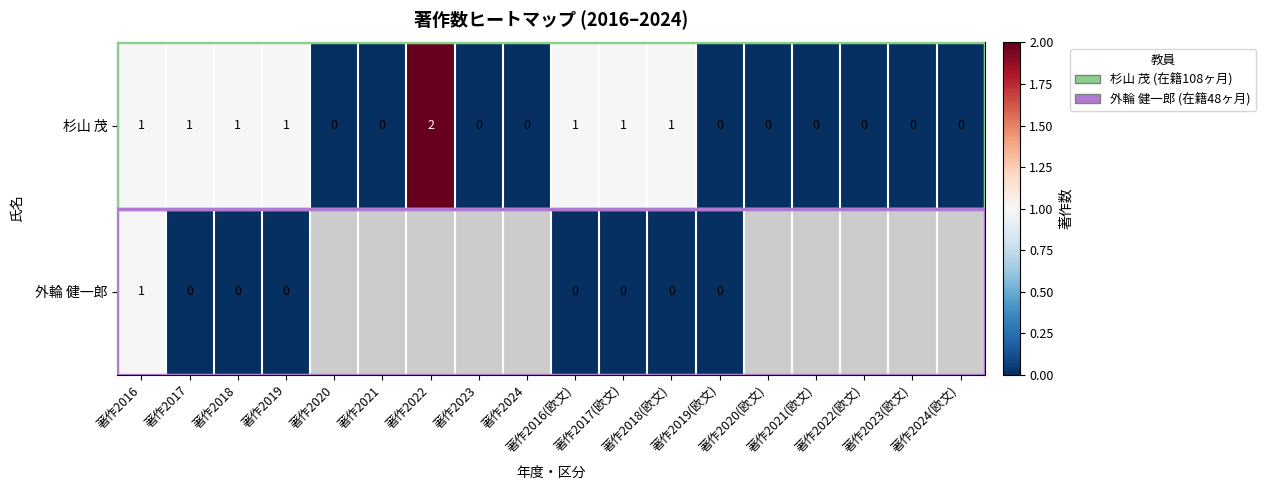

Between 著作2024 and 著作2022, which is larger?

著作2022